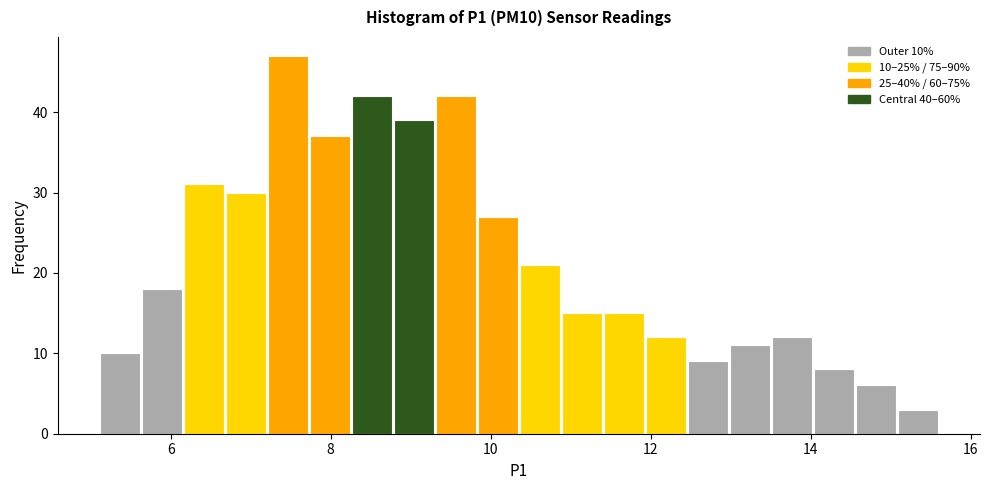

Around what value on the x-axis is the tallest bar? Give the approximate position of its centre, as read against the axis.

7.4